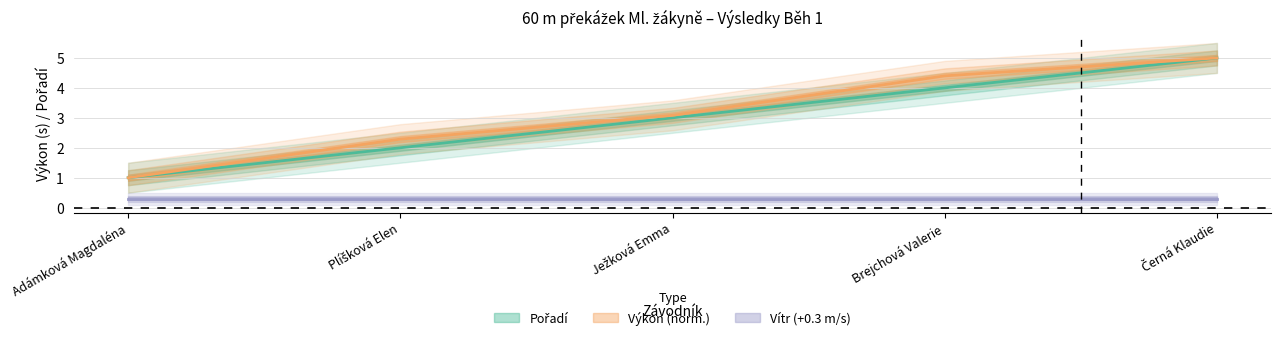

Is it true that Pořadí equals 8.6 at Černá Klaudie?

False